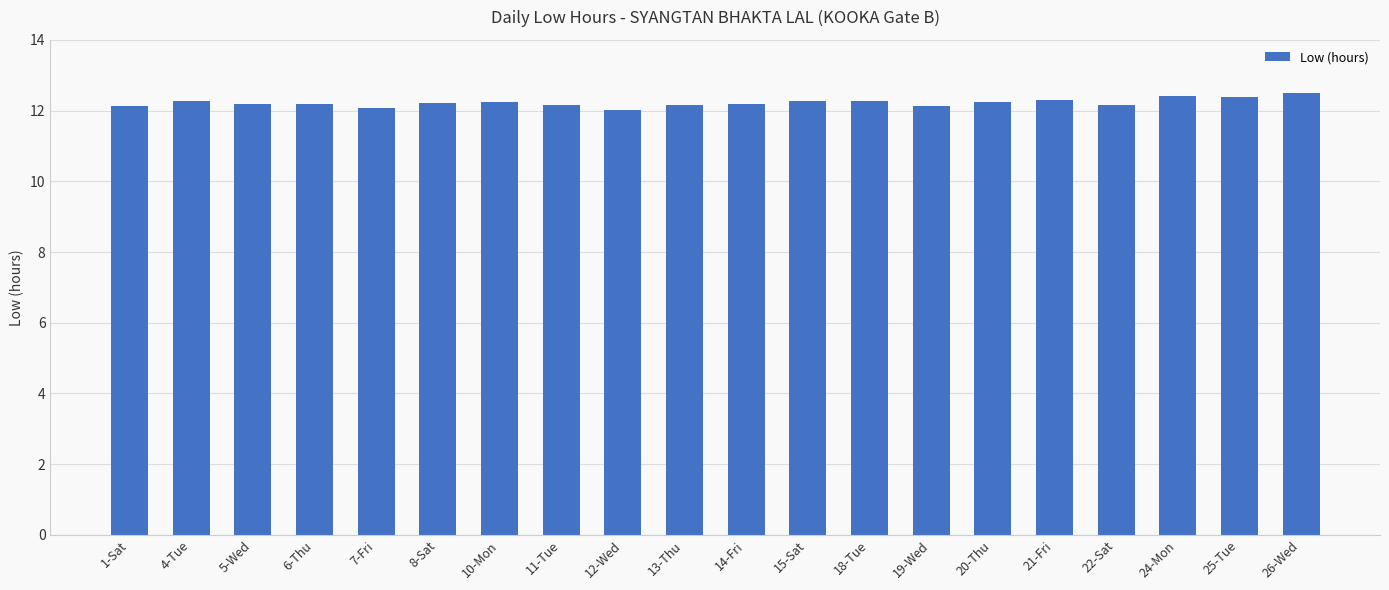

The value at 25-Tue is 18.9. True or false?

False